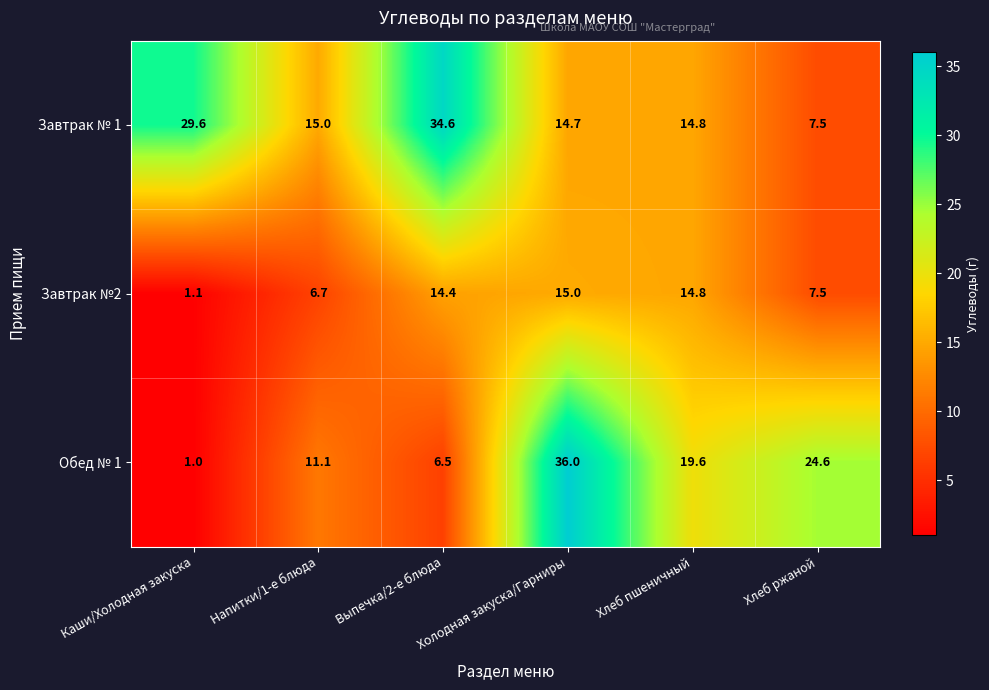

List the series in order of their peak value, lowest first.

Завтрак №2, Завтрак № 1, Обед № 1